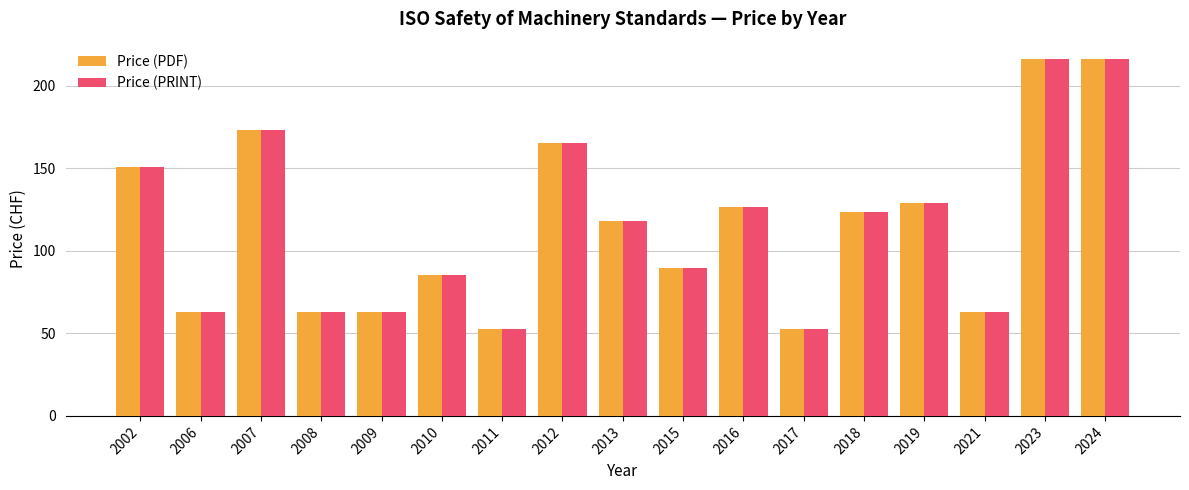

Is it true that Price (PDF) equals 126.8 at 2016?

True